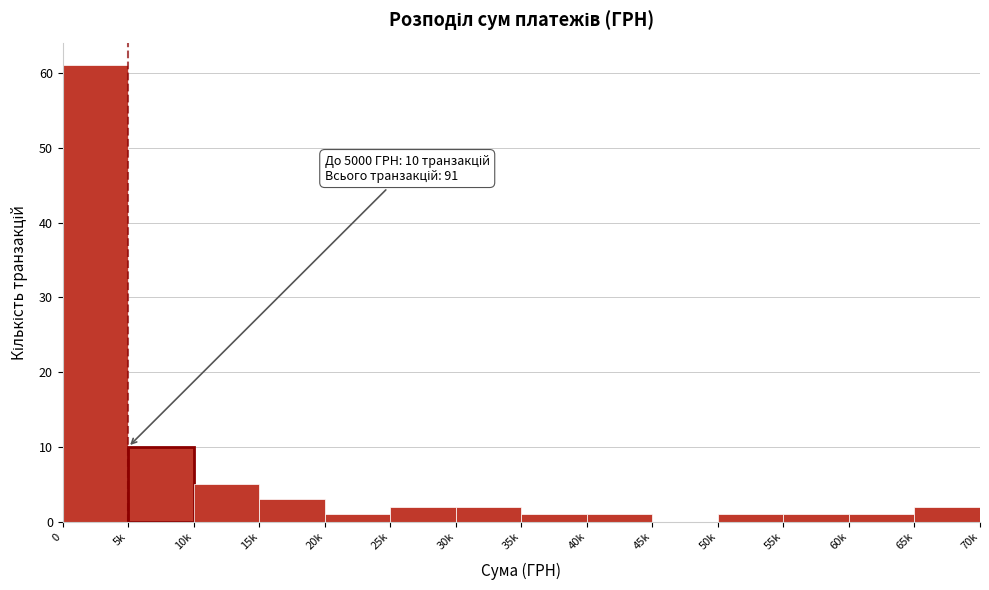

Reading left to right, transcribe all the data shown in this chart.

0=61	5k=10	10k=5	15k=3	20k=1	25k=2	30k=2	35k=1	40k=1	45k=0	50k=1	55k=1	60k=1	65k=2